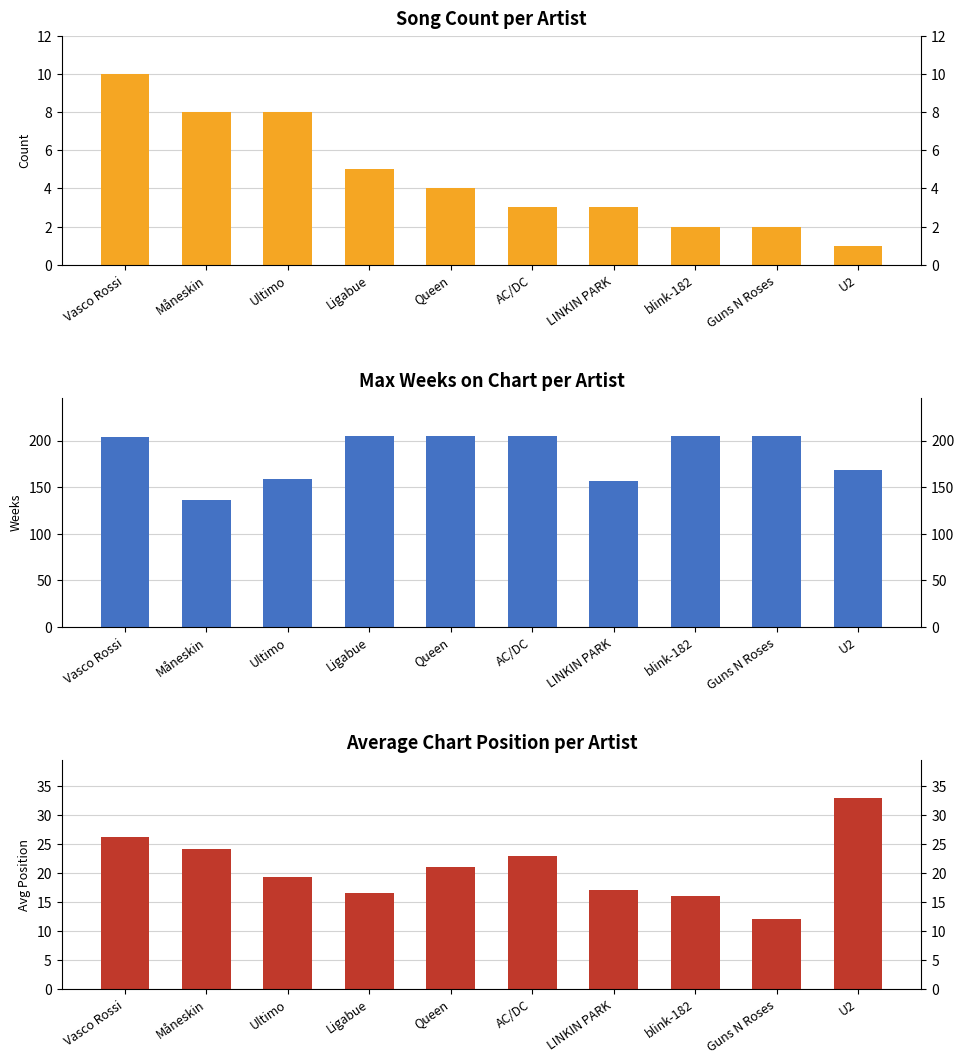

How many values in the Song Count series are below 4?

5